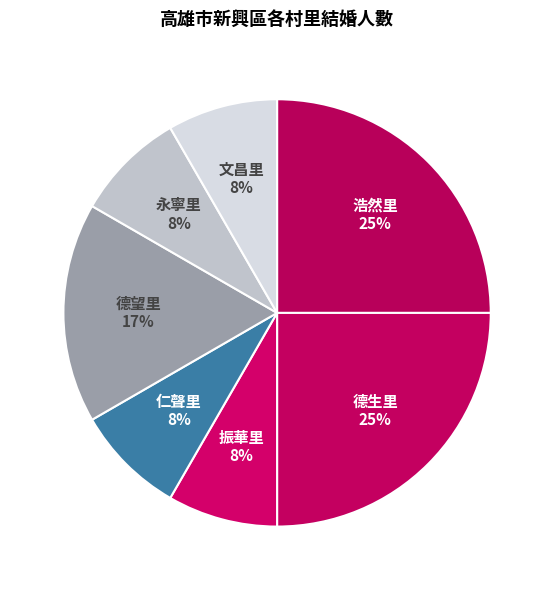

Which slice is the largest?

浩然里